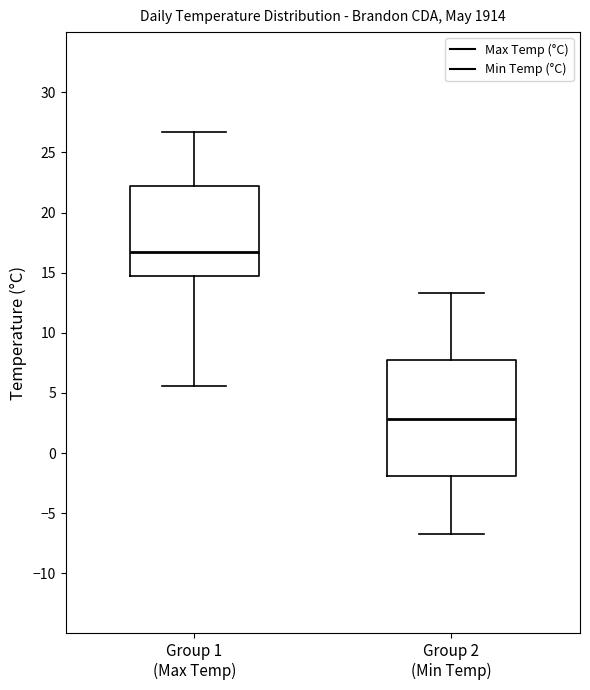

Where is the upper edge of the box for Group 1 (Max Temp) on the y-axis? The values are not printed on the chart, so give them approximately, as read against the axis.

22.0